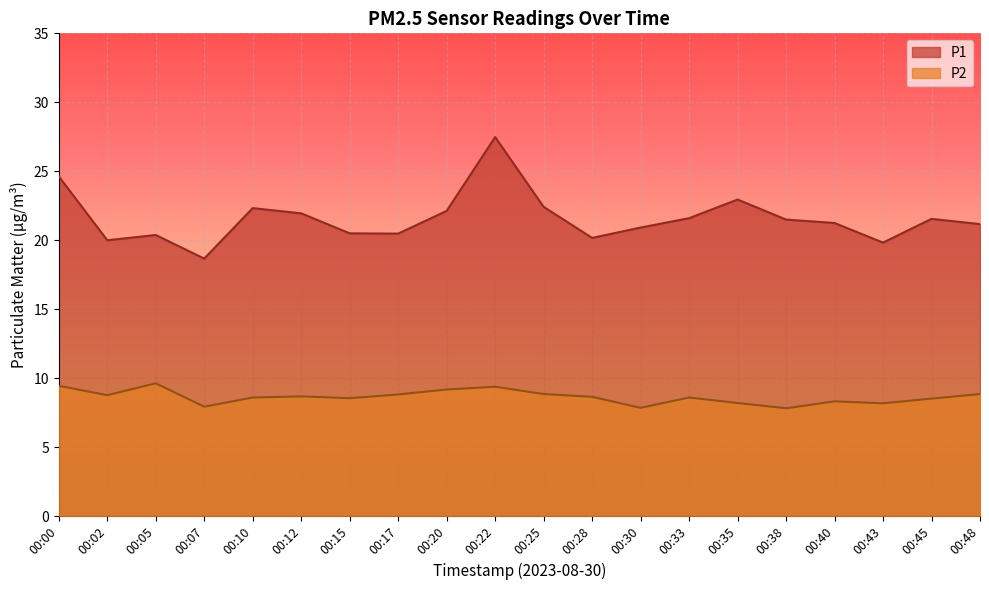

How many interior local peaks does the P1 series have?

5